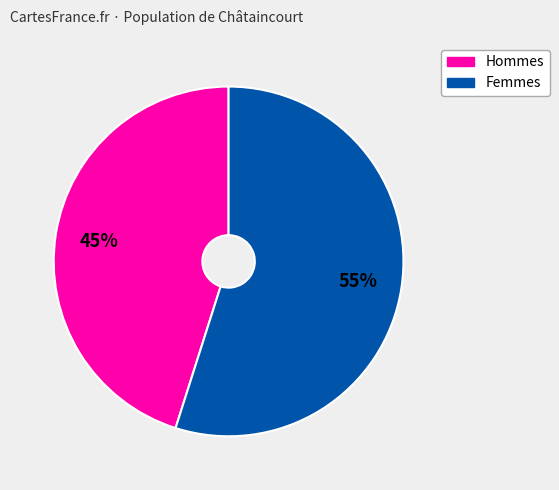

Does any single category account for the majority?

Yes